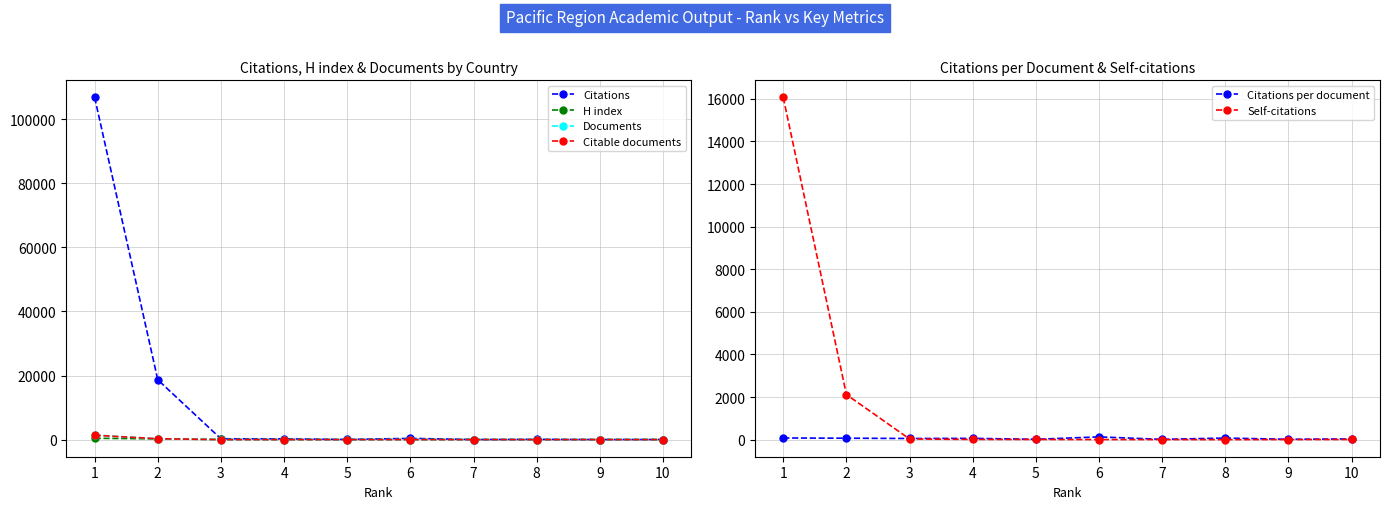

What is the value of the Citable documents point at the 9th from the left?

1.0